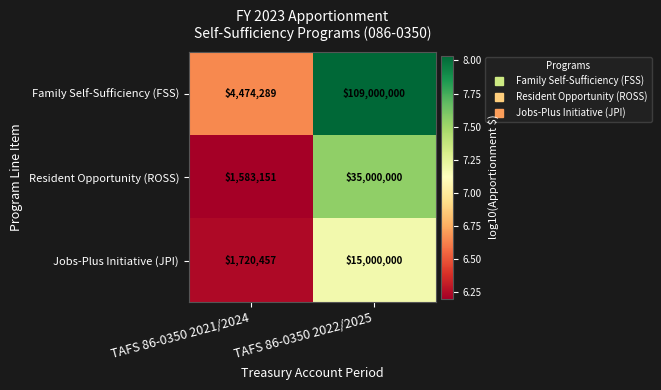

Which category has the highest value across all series?

TAFS 86-0350 2022/2025